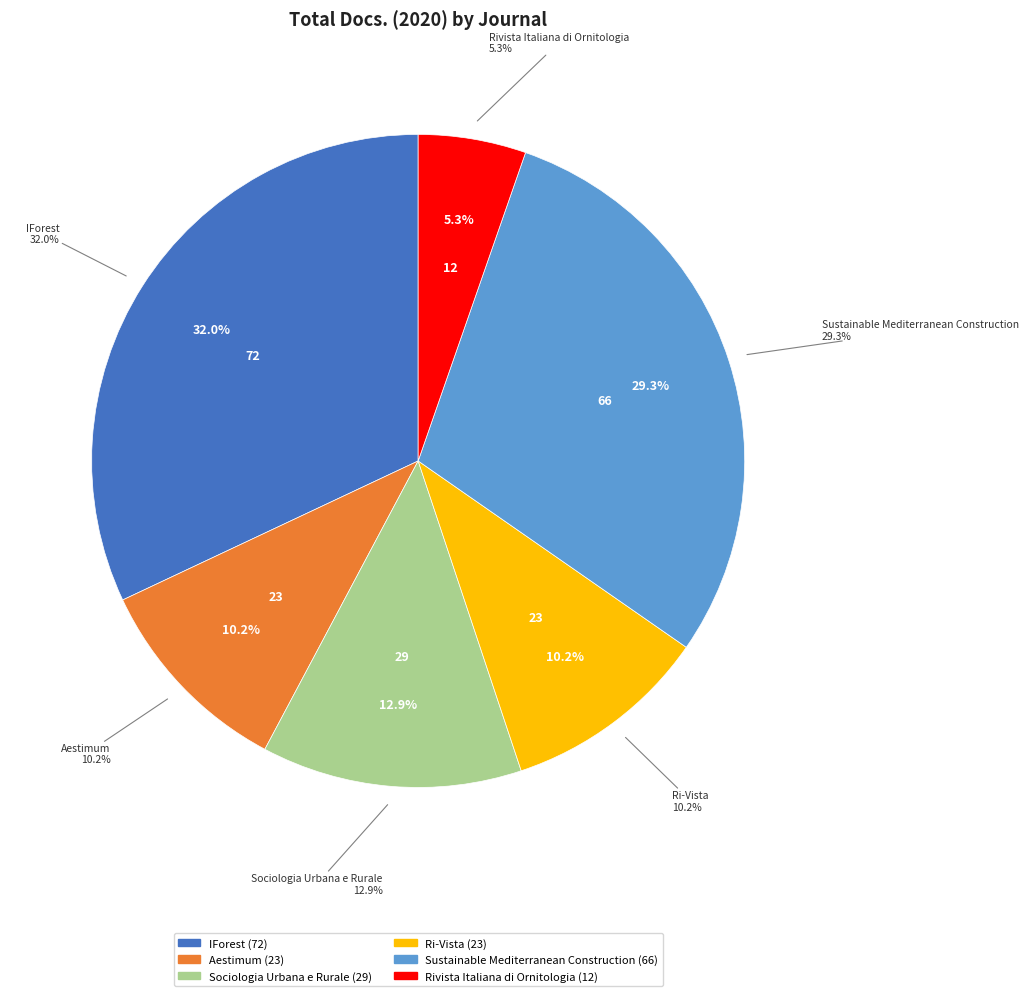

True or false: Sociologia Urbana e Rurale accounts for 18% of the total.

False